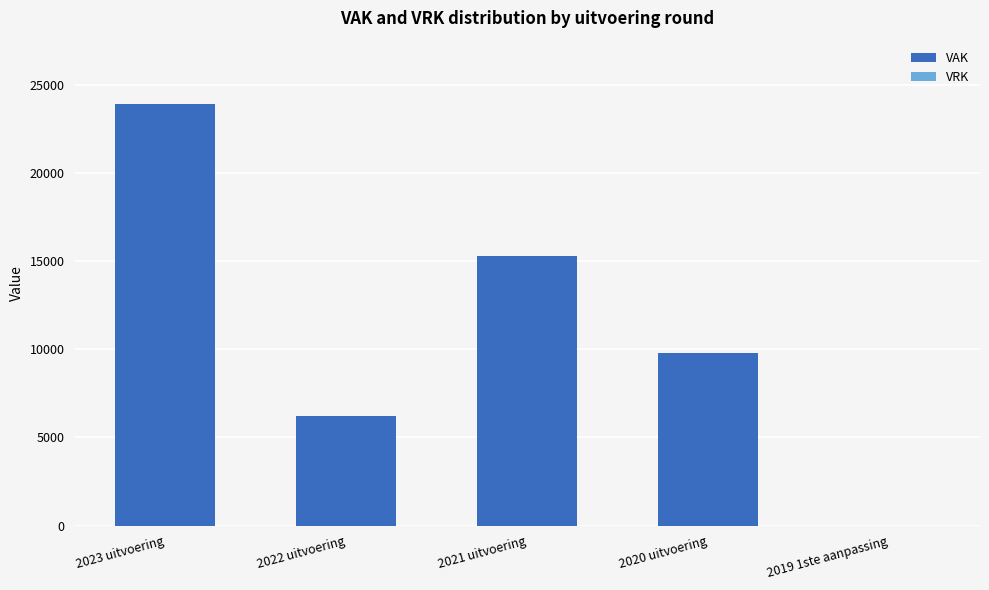

Reading right to left, list all the values displayed in this chart.

2019 1ste aanpassing=0	2020 uitvoering=9796	2021 uitvoering=15285	2022 uitvoering=6206	2023 uitvoering=23912